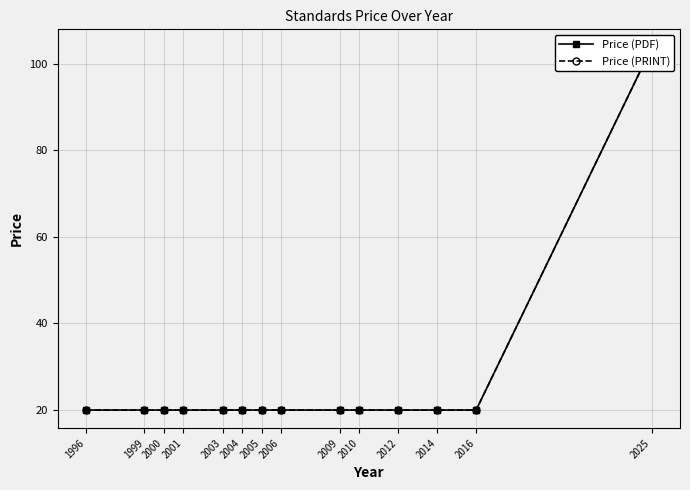

Which series has the largest total across all categories?

Price (PDF)